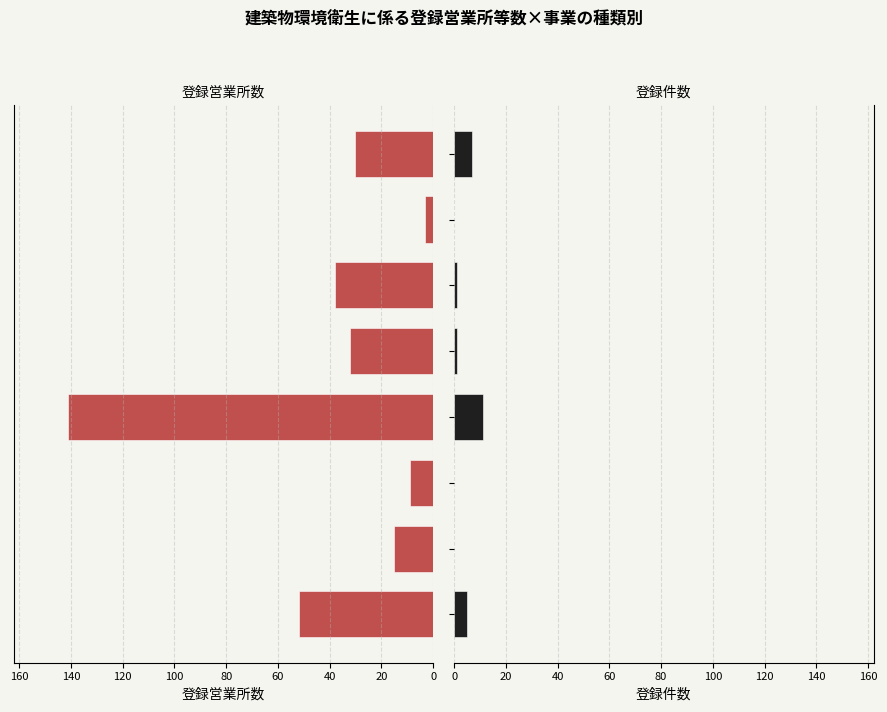

List the series in order of their overall mean, lowest first.

登録件数, 登録営業所数